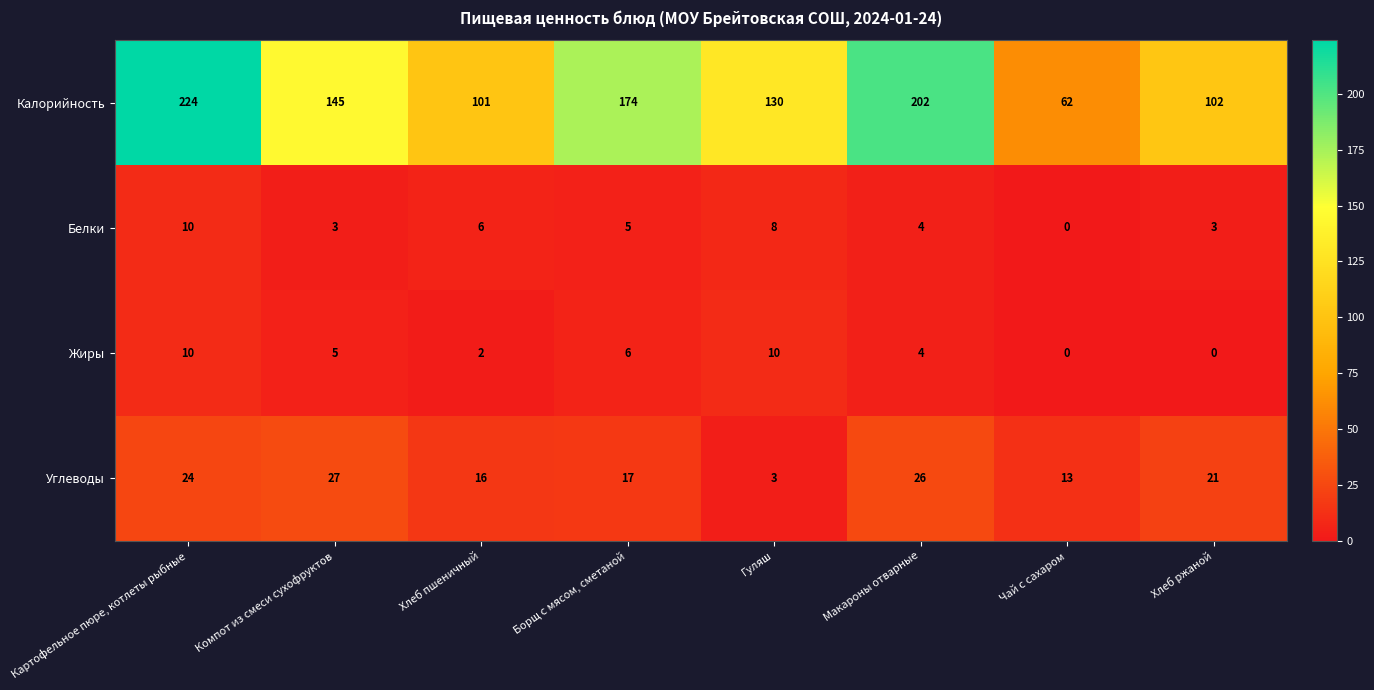

How many positive values does the Белки series have?

7